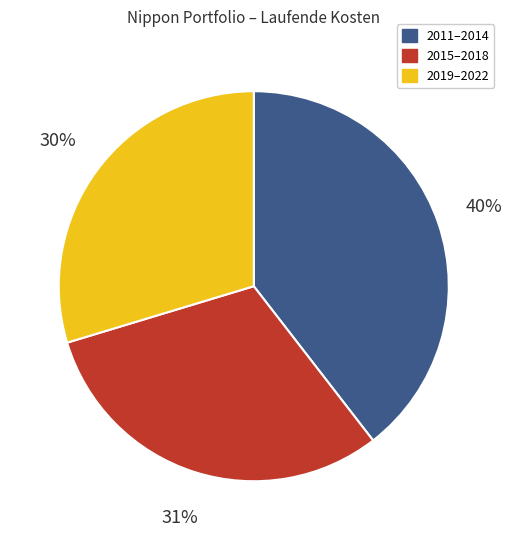

Is there a majority slice in this chart?

No